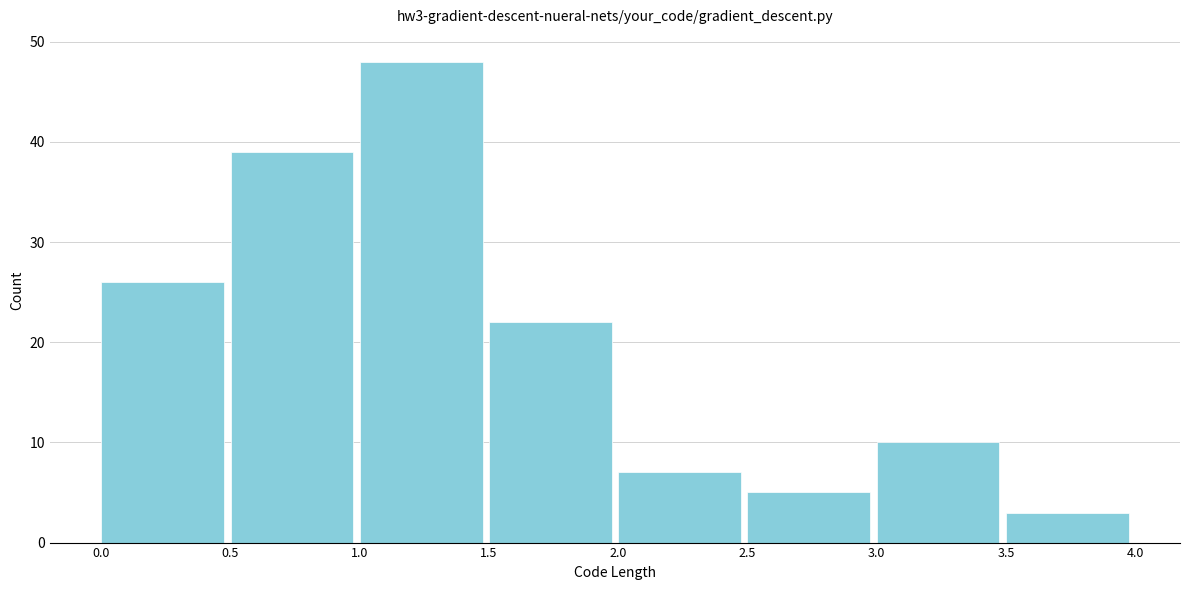

How tall is the bar that spans 3.5 to 4.0 on the x-axis? The values are not printed on the chart, so give them approximately, as read against the axis.

3